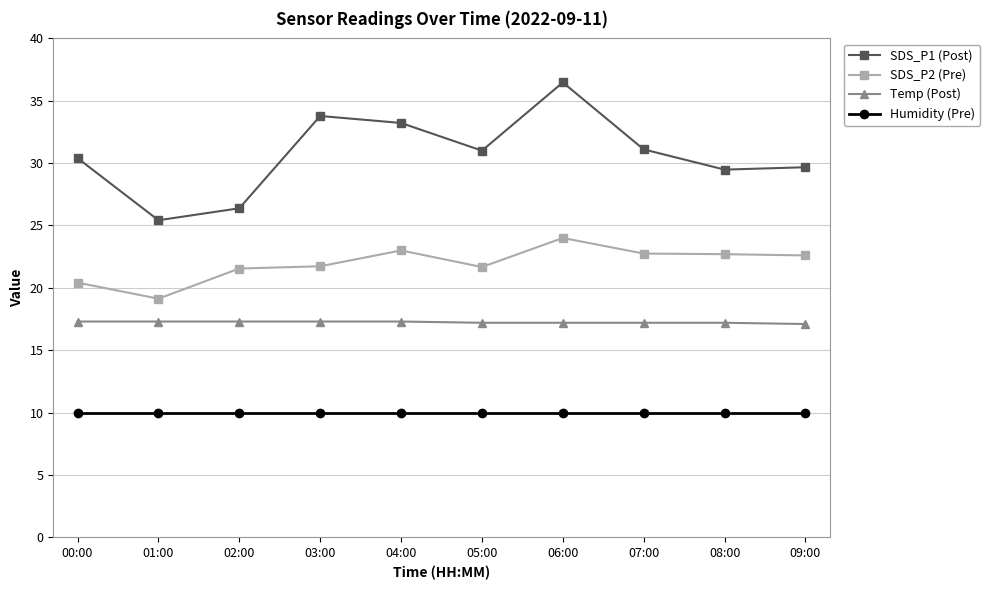

What is the difference between the maximum and minimum values in the SDS_P2 (Pre) series?

4.9